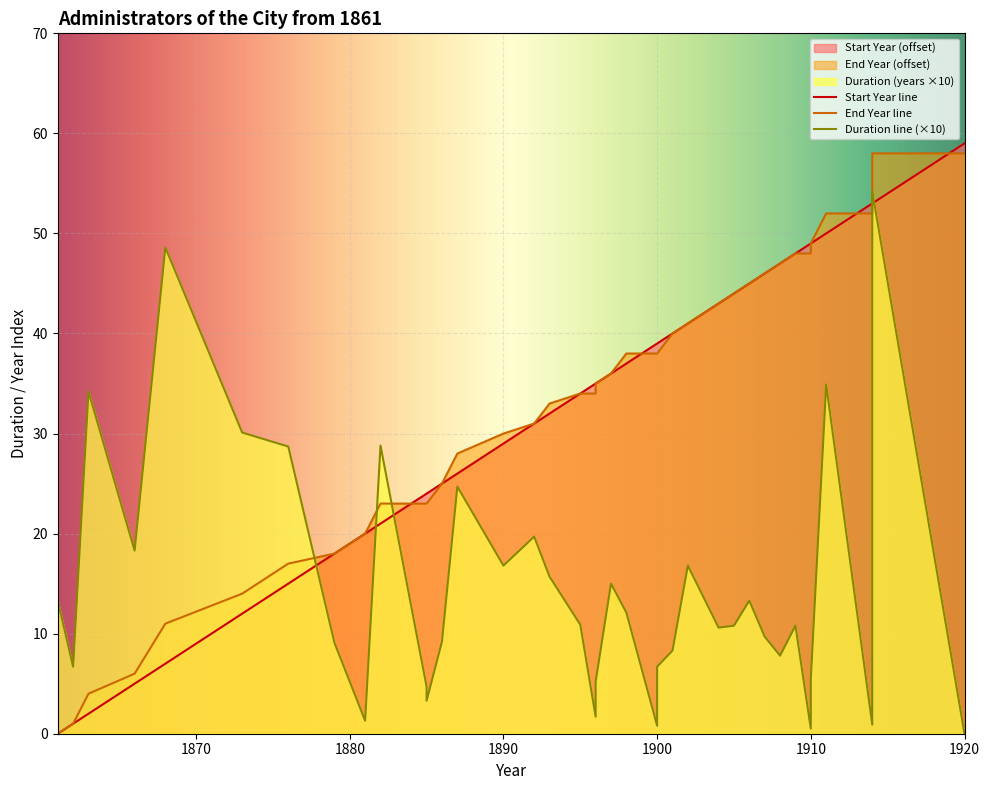

Is it true that Duration (years) equals 9.1 at 1879?

True